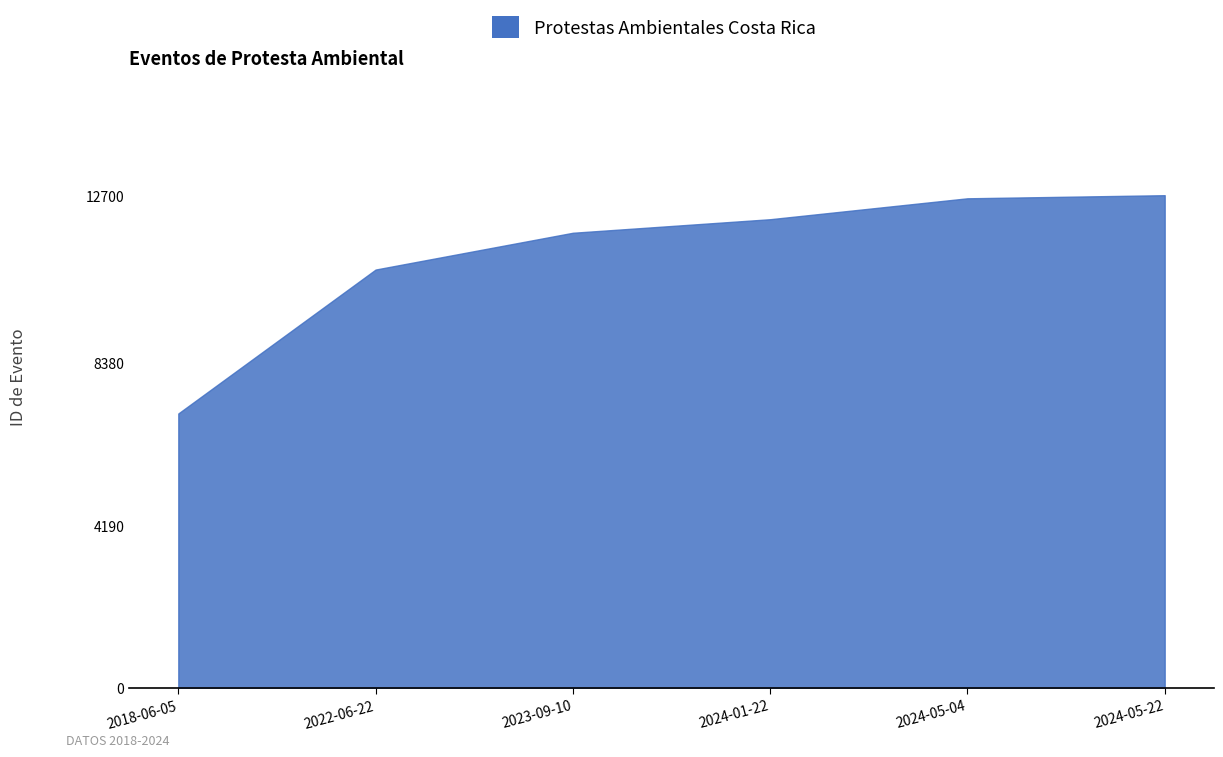

Which category has the lowest value across all series?

2018-06-05